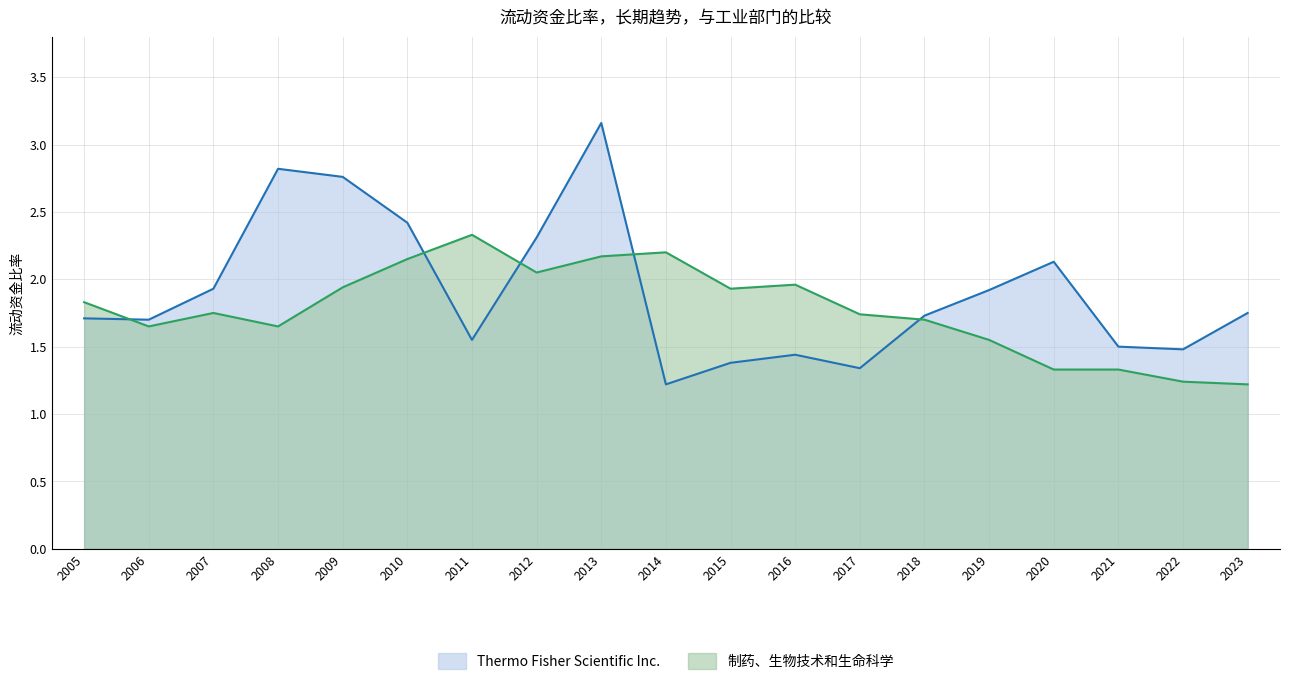

What is the value of the Thermo Fisher Scientific Inc. point at the 14th from the left?

1.7